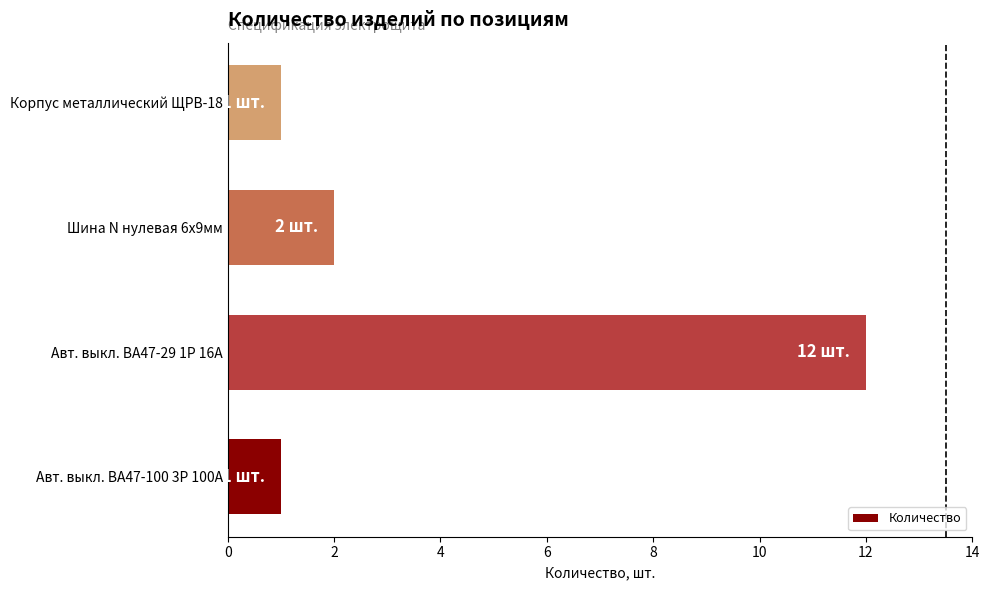

True or false: the data shows 2 at Авт. выкл. ВА47-100 3Р 100А.

False